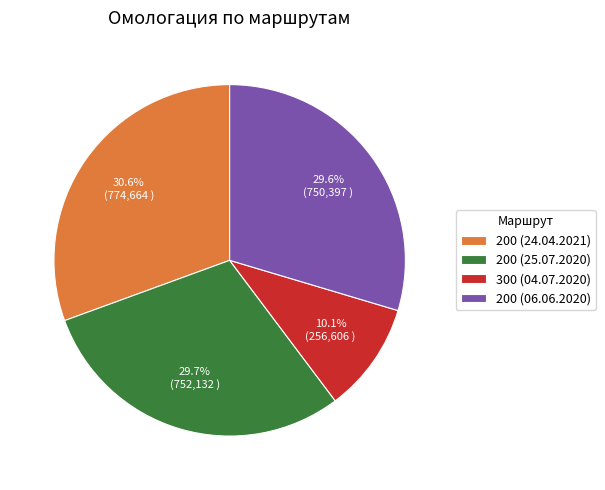

What is the largest slice in the pie chart?

200 (24.04.2021)